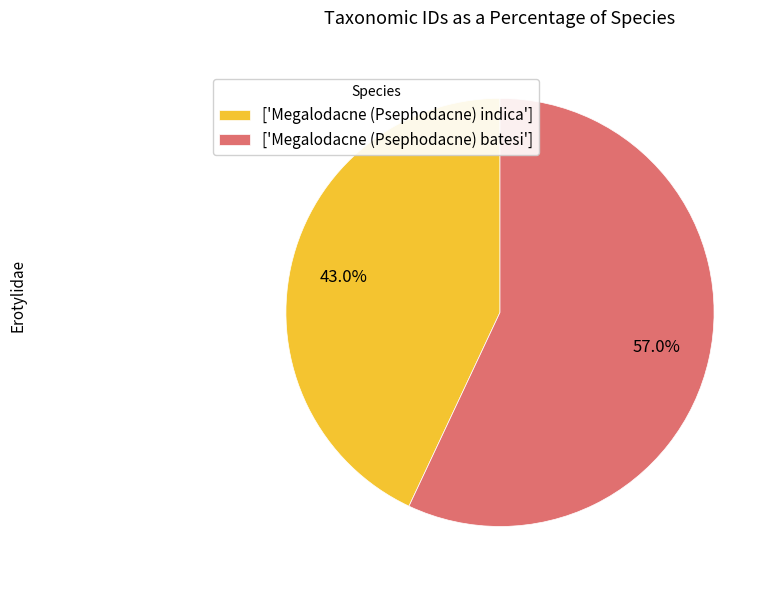

Which has a higher value, ['Megalodacne (Psephodacne) batesi'] or ['Megalodacne (Psephodacne) indica']?

['Megalodacne (Psephodacne) batesi']